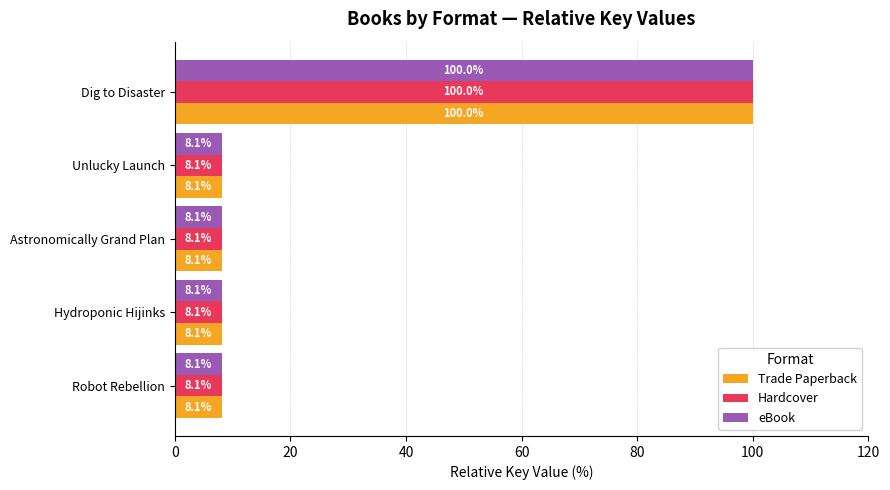

Read the eBook value at Dig to Disaster.

100.0